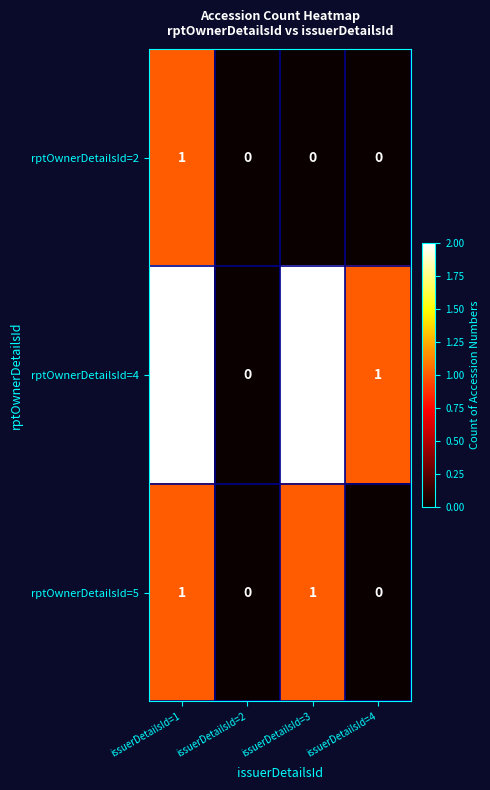

Reading left to right, extract all data points from this chart.

rptOwnerDetailsId=2: 1	0	0	0
rptOwnerDetailsId=4: 2	0	2	1
rptOwnerDetailsId=5: 1	0	1	0